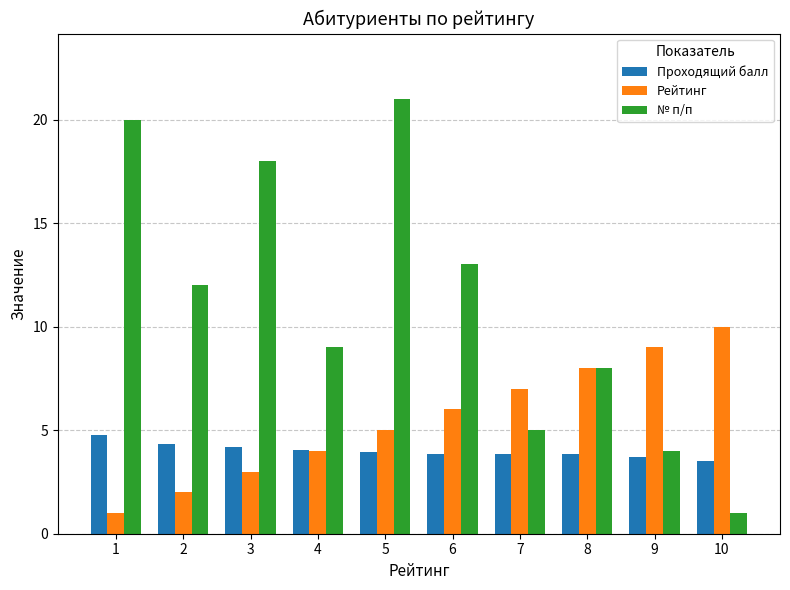

Reading right to left, transcribe all the data shown in this chart.

Проходящий балл: 3.5	3.7	3.9	3.9	3.9	3.9	4.0	4.2	4.3	4.8
Рейтинг: 10.0	9.0	8.0	7.0	6.0	5.0	4.0	3.0	2.0	1.0
№ п/п: 1.0	4.0	8.0	5.0	13.0	21.0	9.0	18.0	12.0	20.0